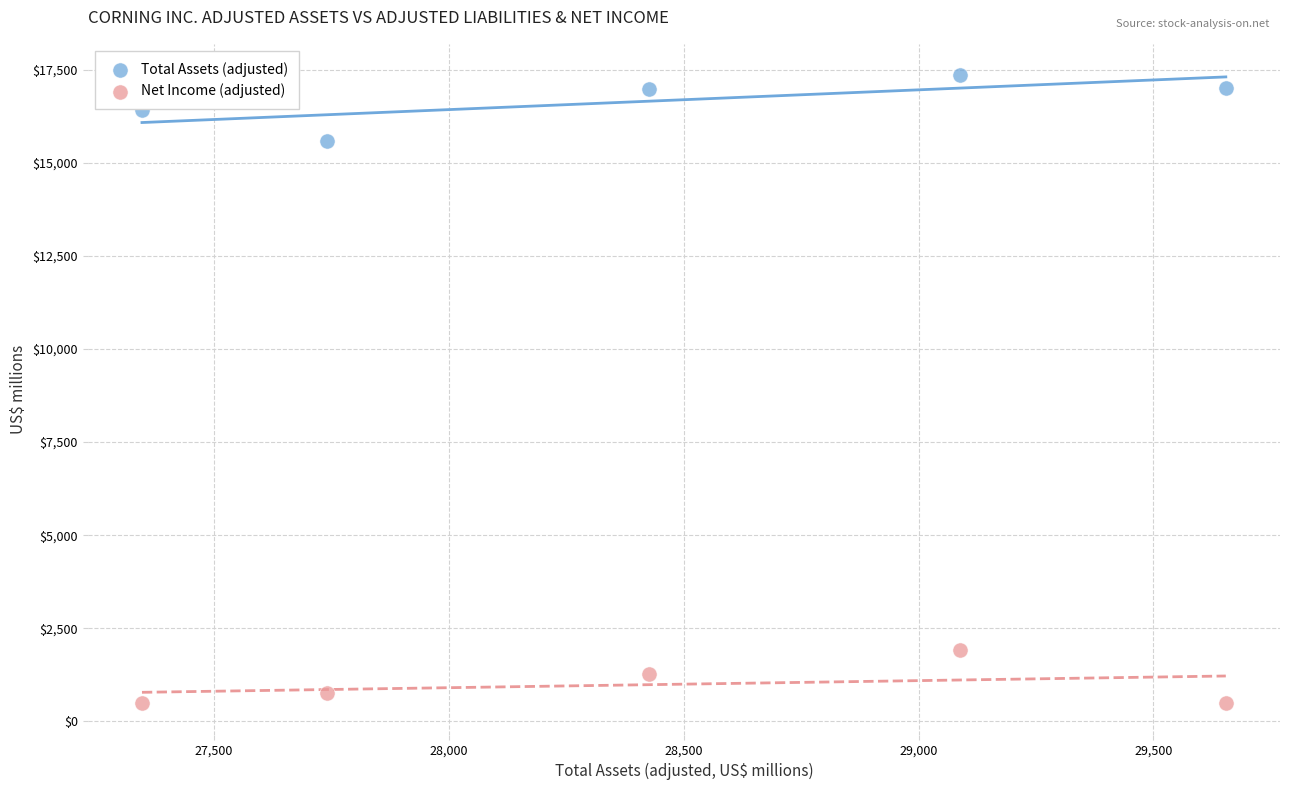

Across all data points, what is the range of Y values (max minus min)?

16859